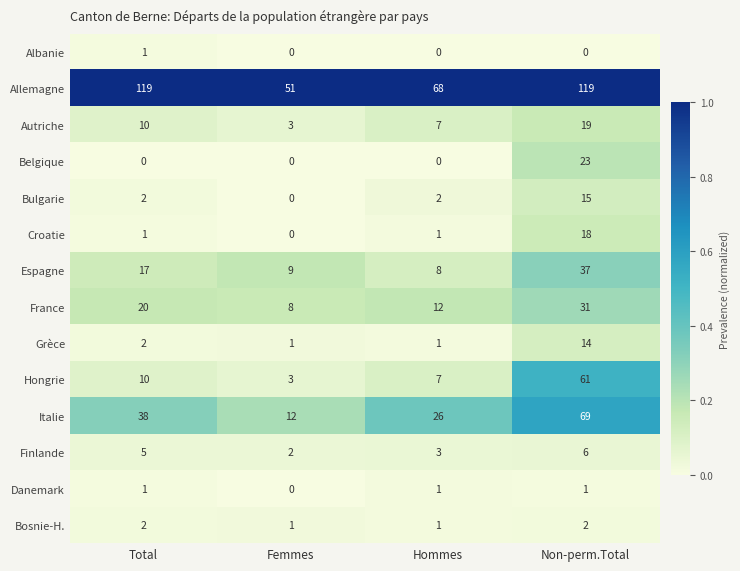

What is the maximum value shown in the chart?

119